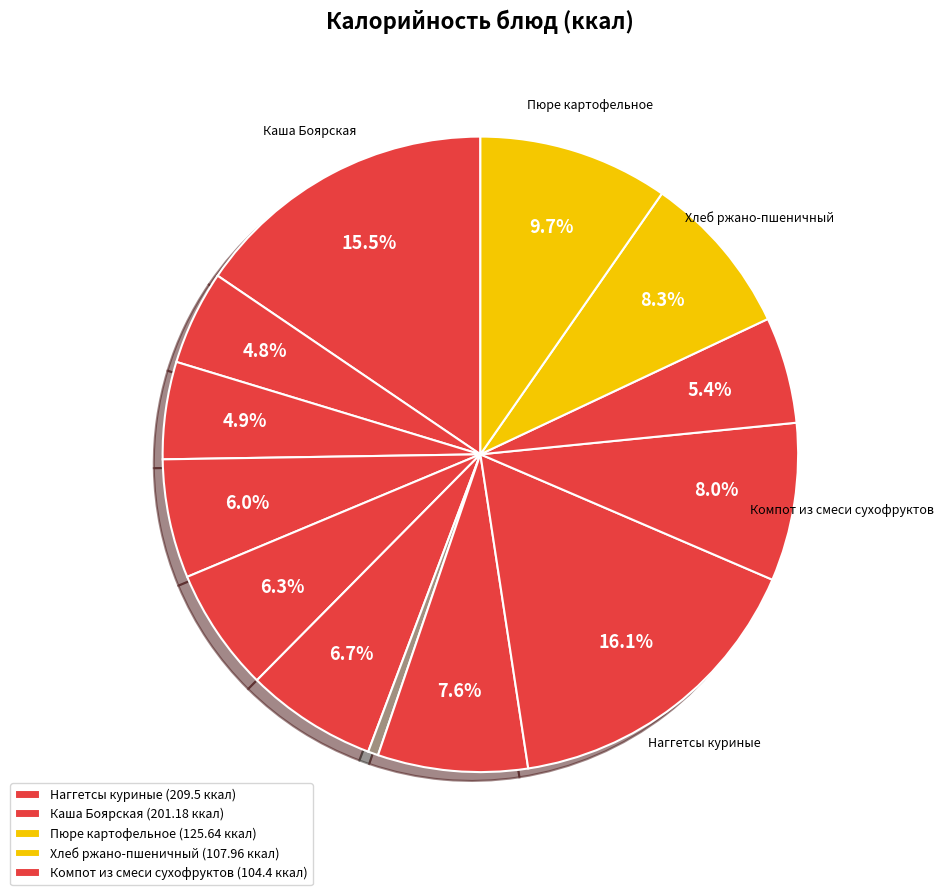

Count the number of slices in the pie.

13